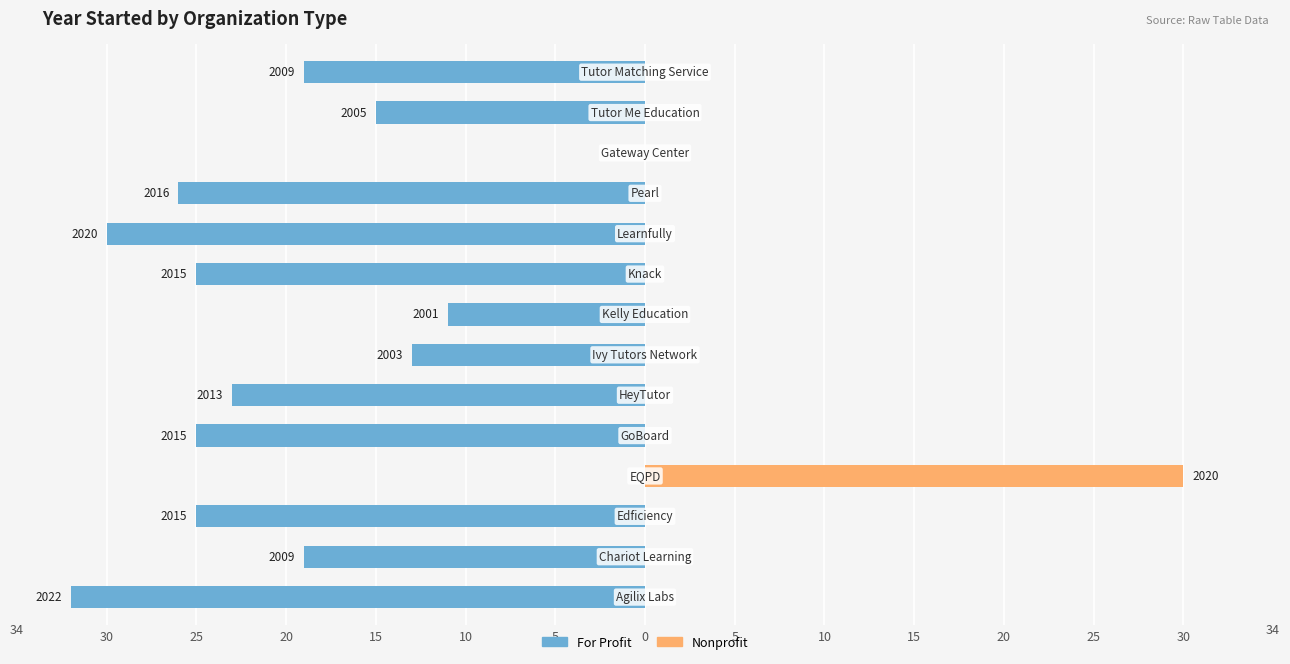

What is the sum of all Nonprofit values?

30